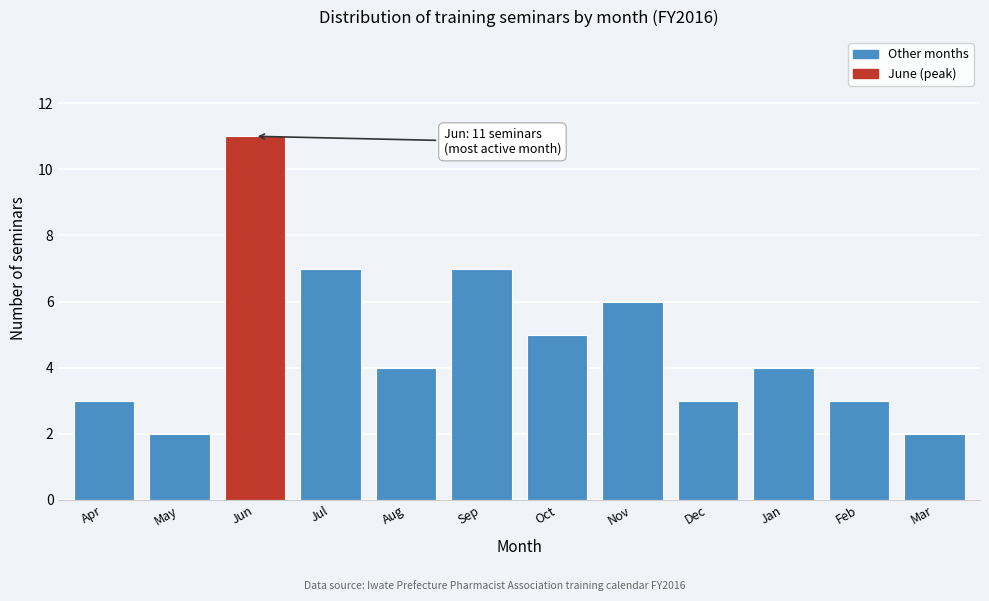

Reading left to right, transcribe all the data shown in this chart.

Apr=3	May=2	Jun=11	Jul=7	Aug=4	Sep=7	Oct=5	Nov=6	Dec=3	Jan=4	Feb=3	Mar=2